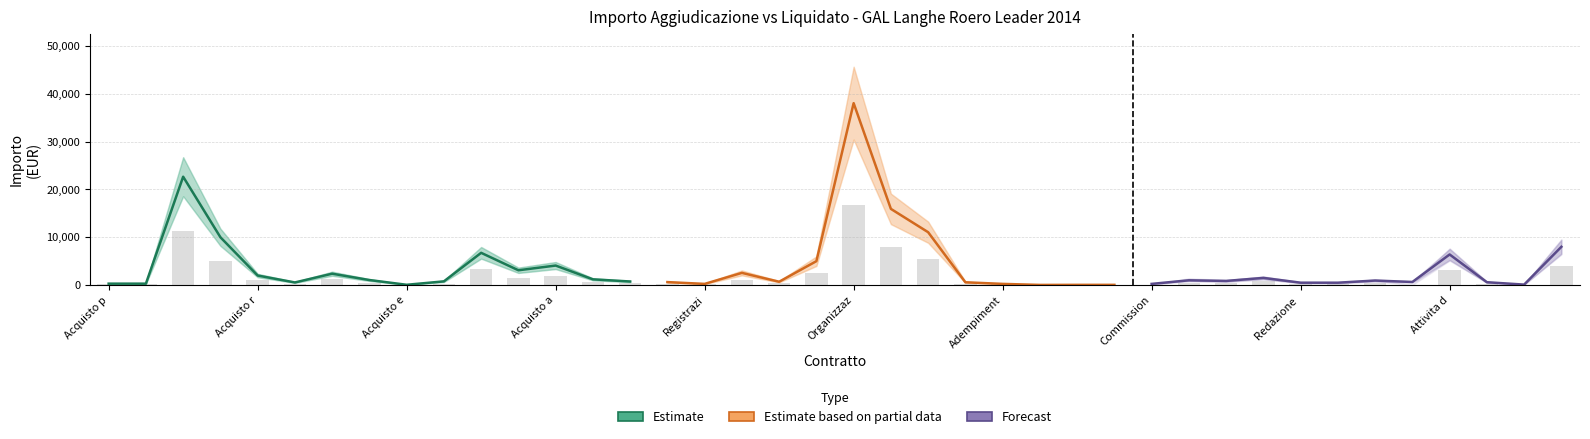

What value does the data have at 23?

293.0